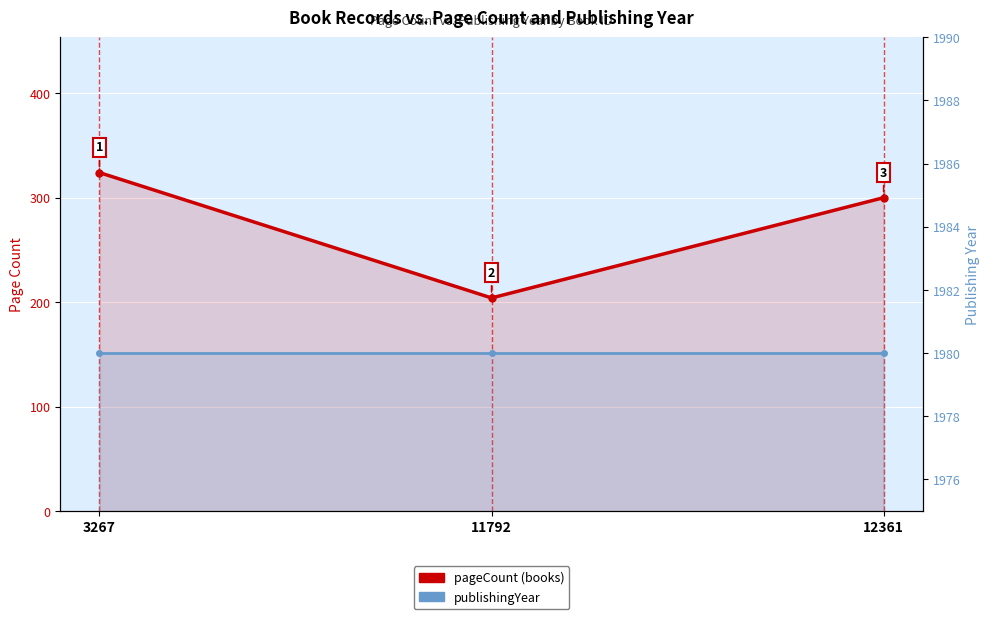

What is the value of the publishingYear point at the 2nd from the left?

1980